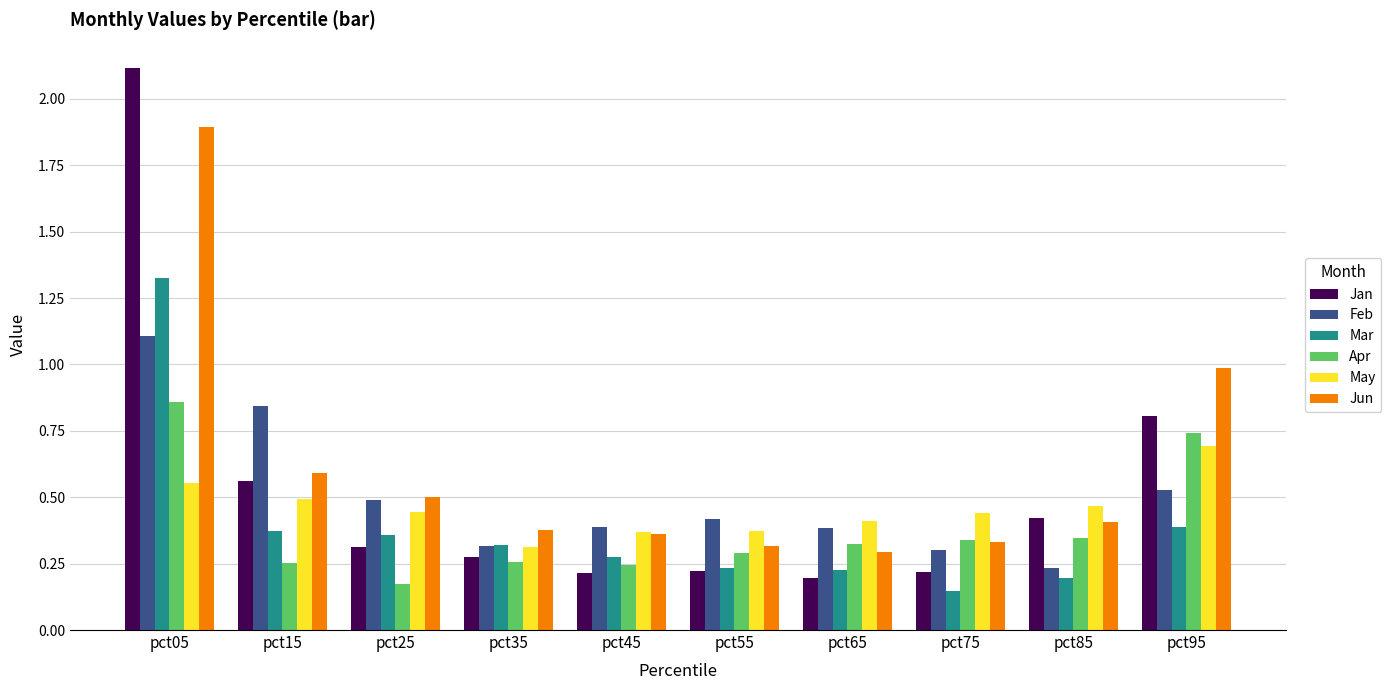

What is the total value across all series at pct85?

2.1